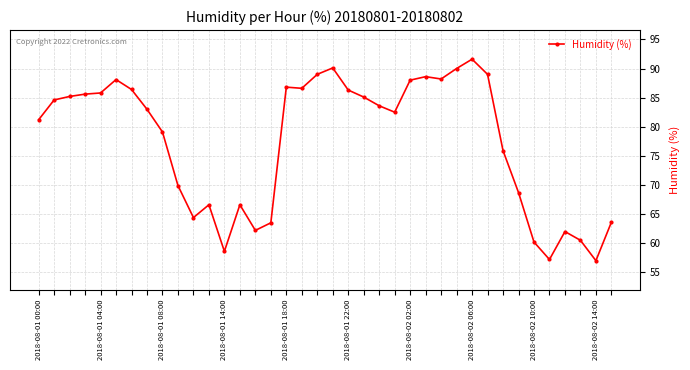

What is the maximum value shown in the chart?

91.6